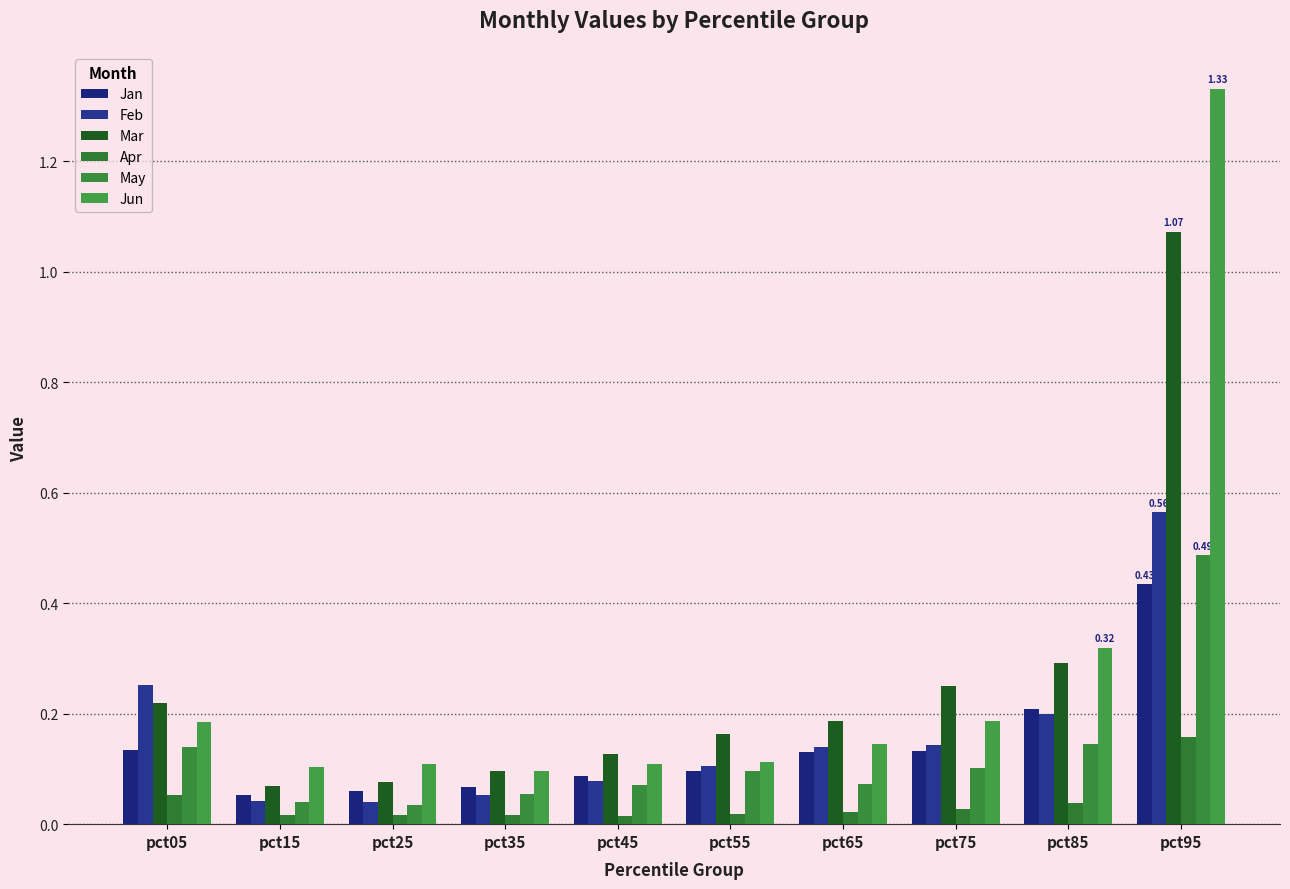

What is the average value of the Jan series?

0.1